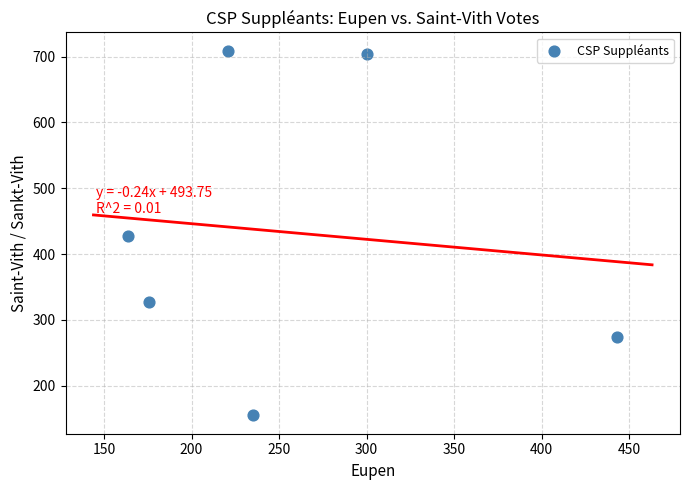

What is the average Y value?

433